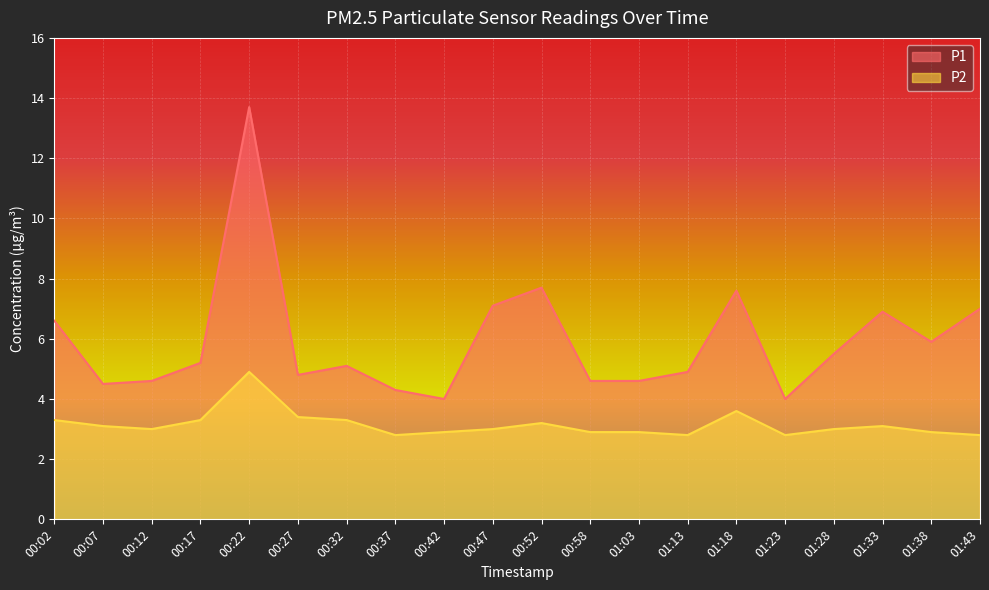

How many data points in P1 are less than 5?

9